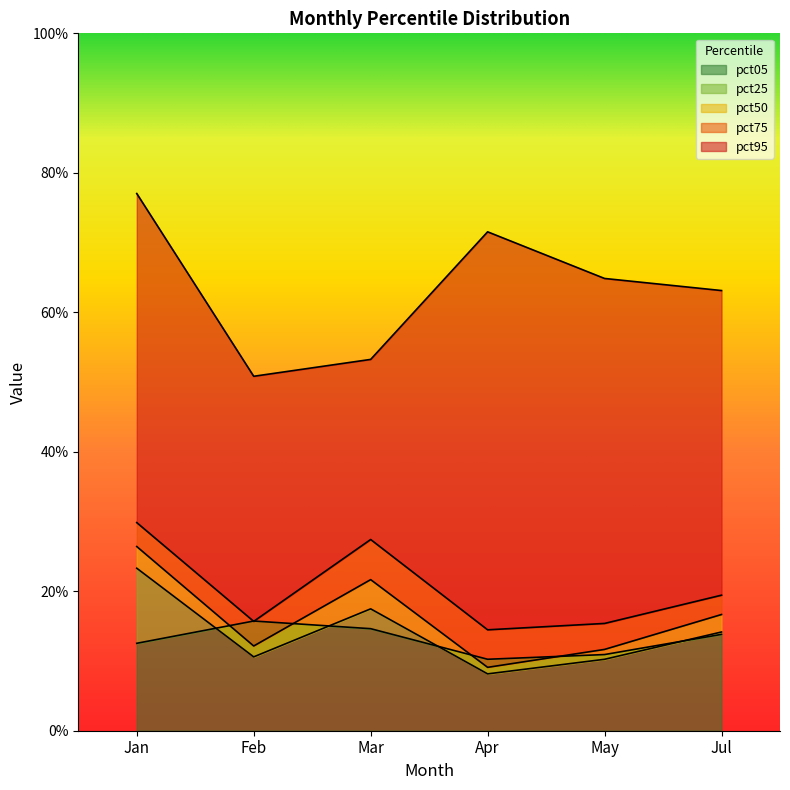

Where is the first local maximum for pct75?

Mar